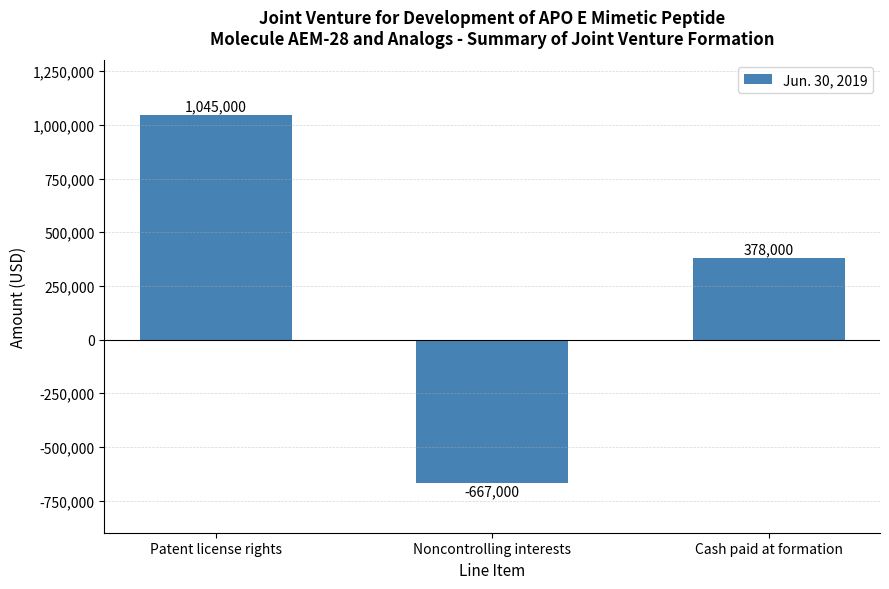

What is the difference between the values at Noncontrolling interests and Cash paid at formation?

1045000